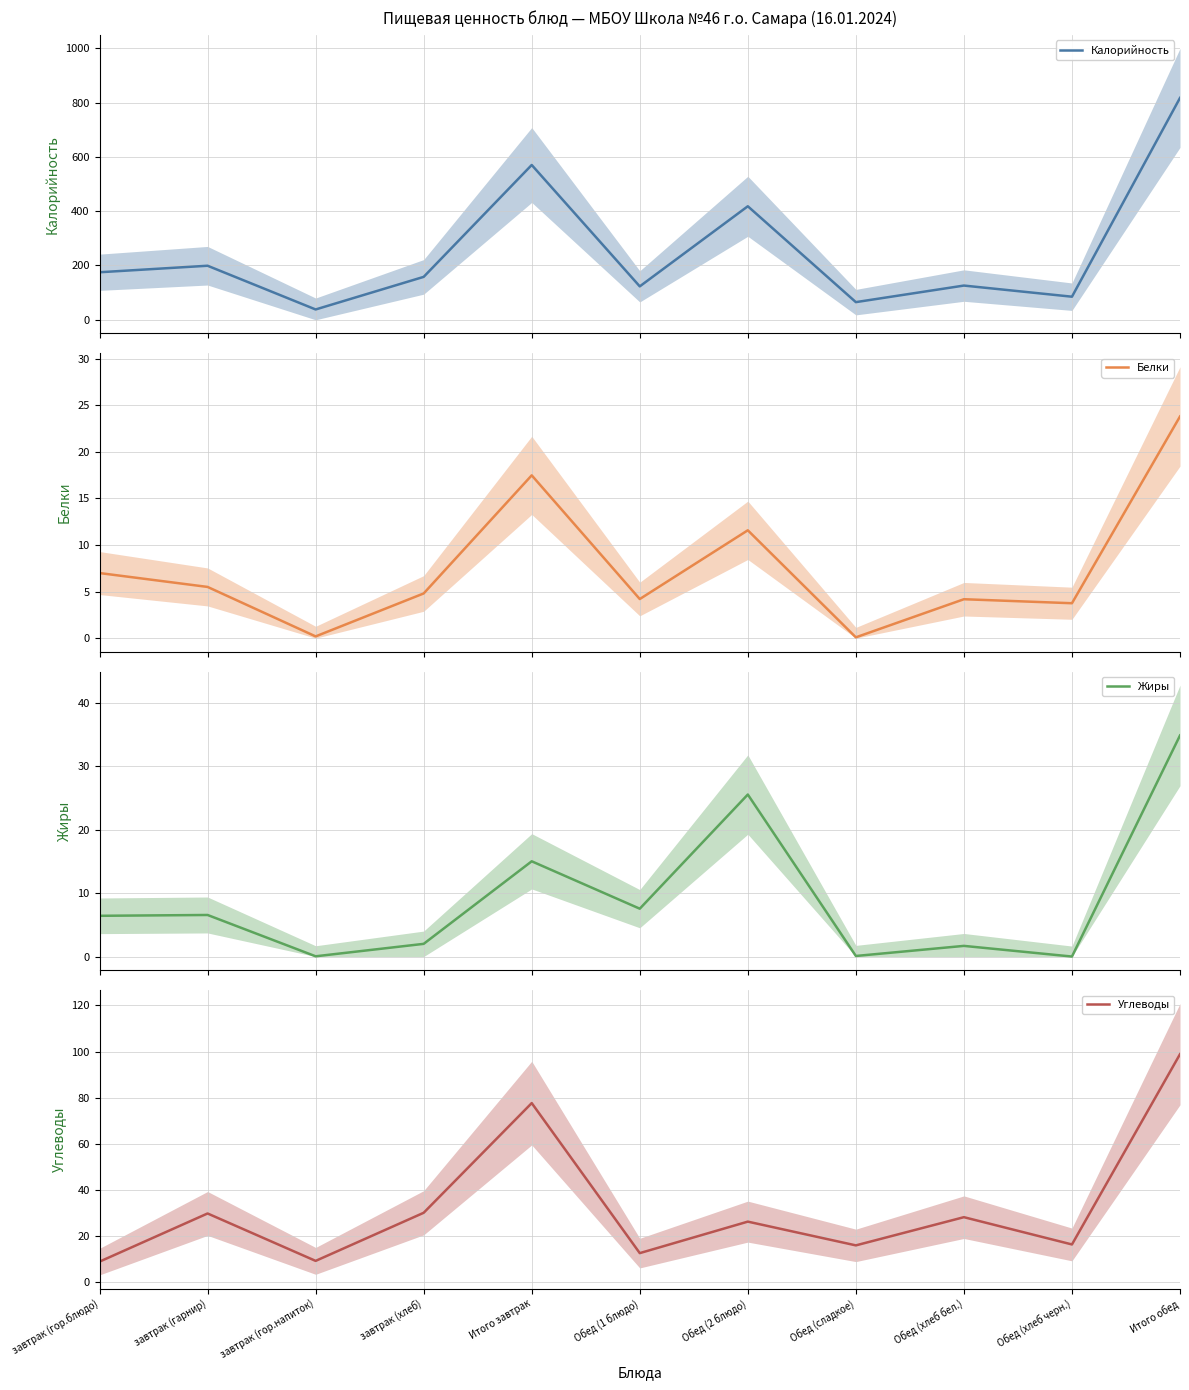

How many series are shown in this chart?

4